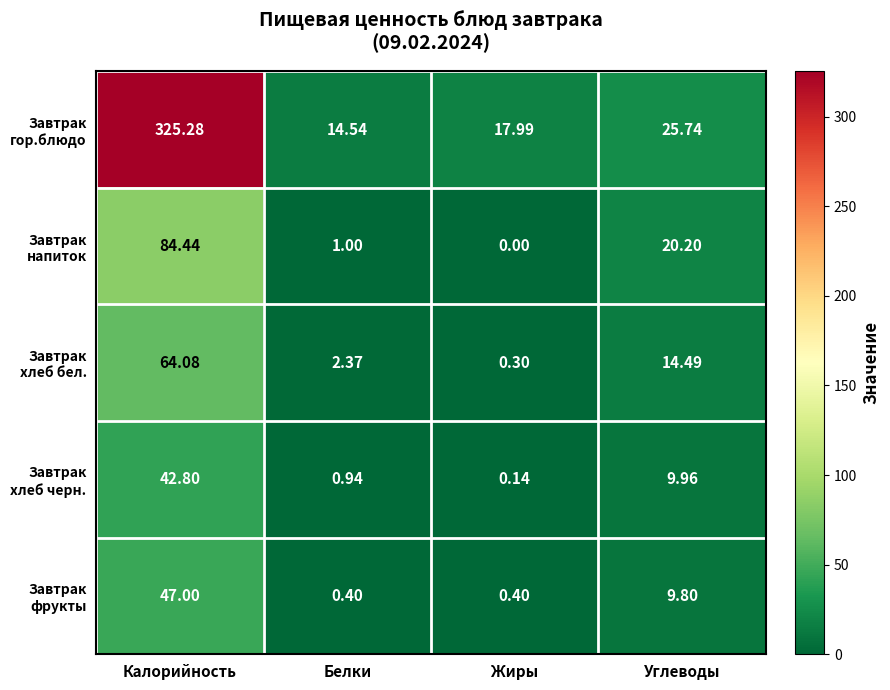

At which category is the sum across all series the highest?

Калорийность